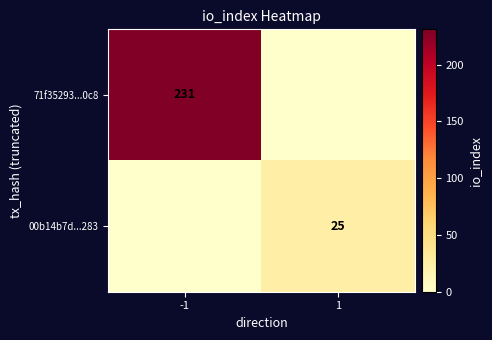

Between 1 and -1, which is larger?

-1